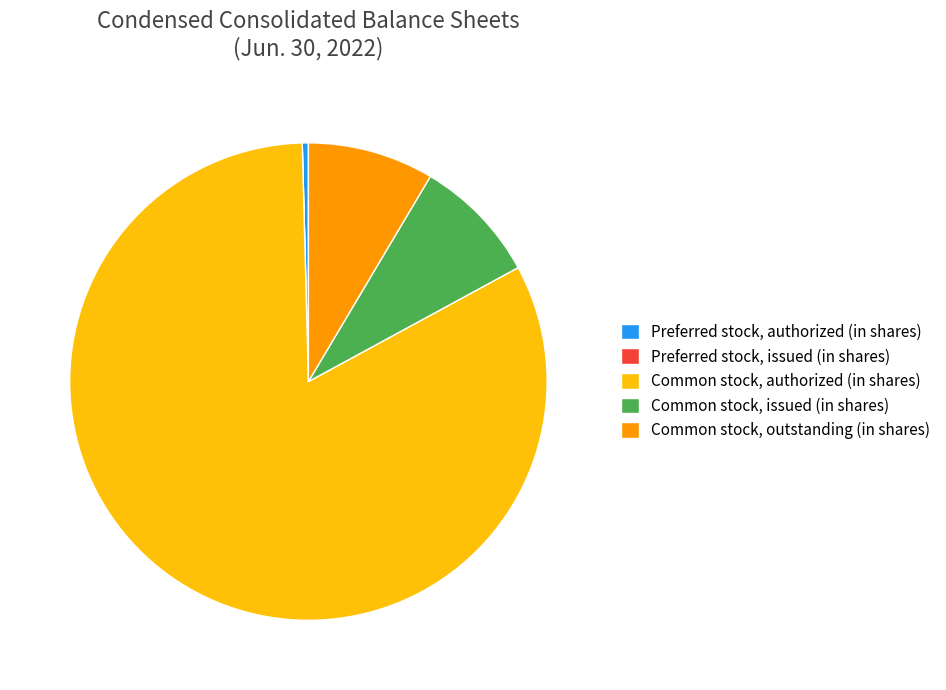

Approximately how many times larger is the value at Common stock, outstanding (in shares) compared to Common stock, issued (in shares)?

1.0